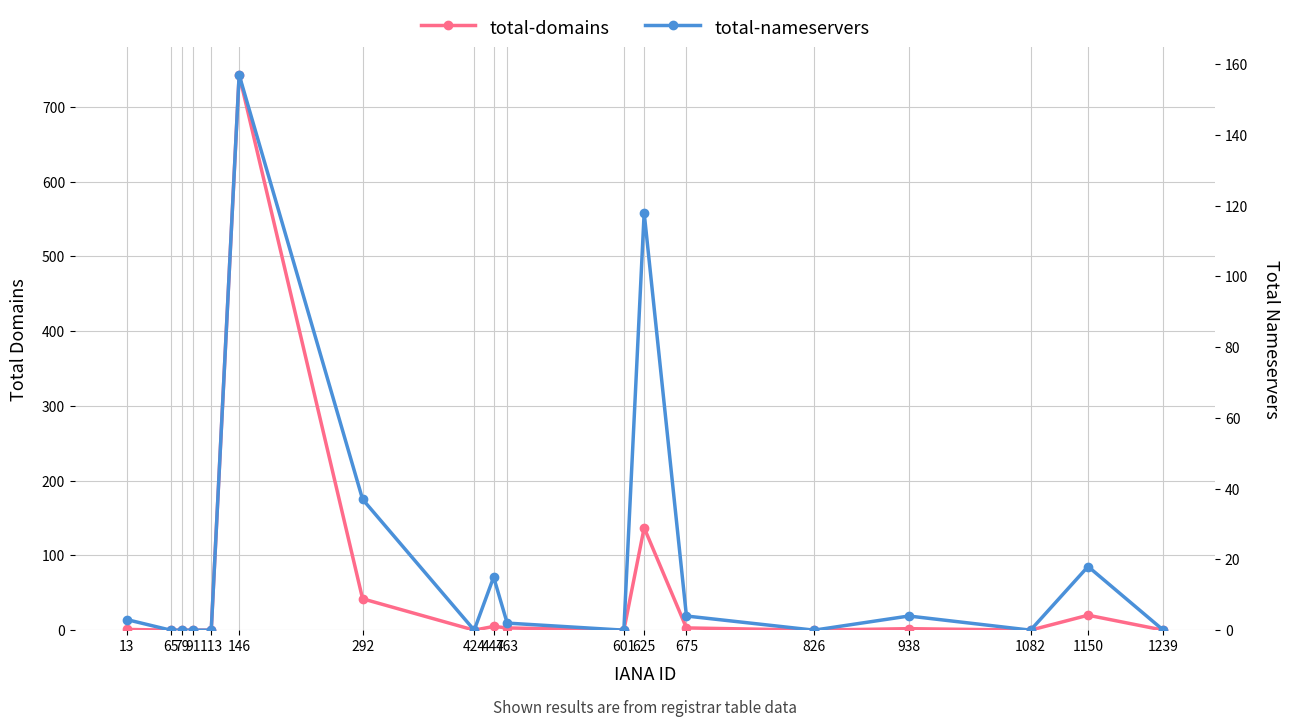

Reading left to right, what are all the values shown in this chart?

total-domains: 1	0	0	0	0	743	42	0	5	3	0	137	3	0	2	0	20	0
total-nameservers: 3	0	0	0	0	157	37	0	15	2	0	118	4	0	4	0	18	0